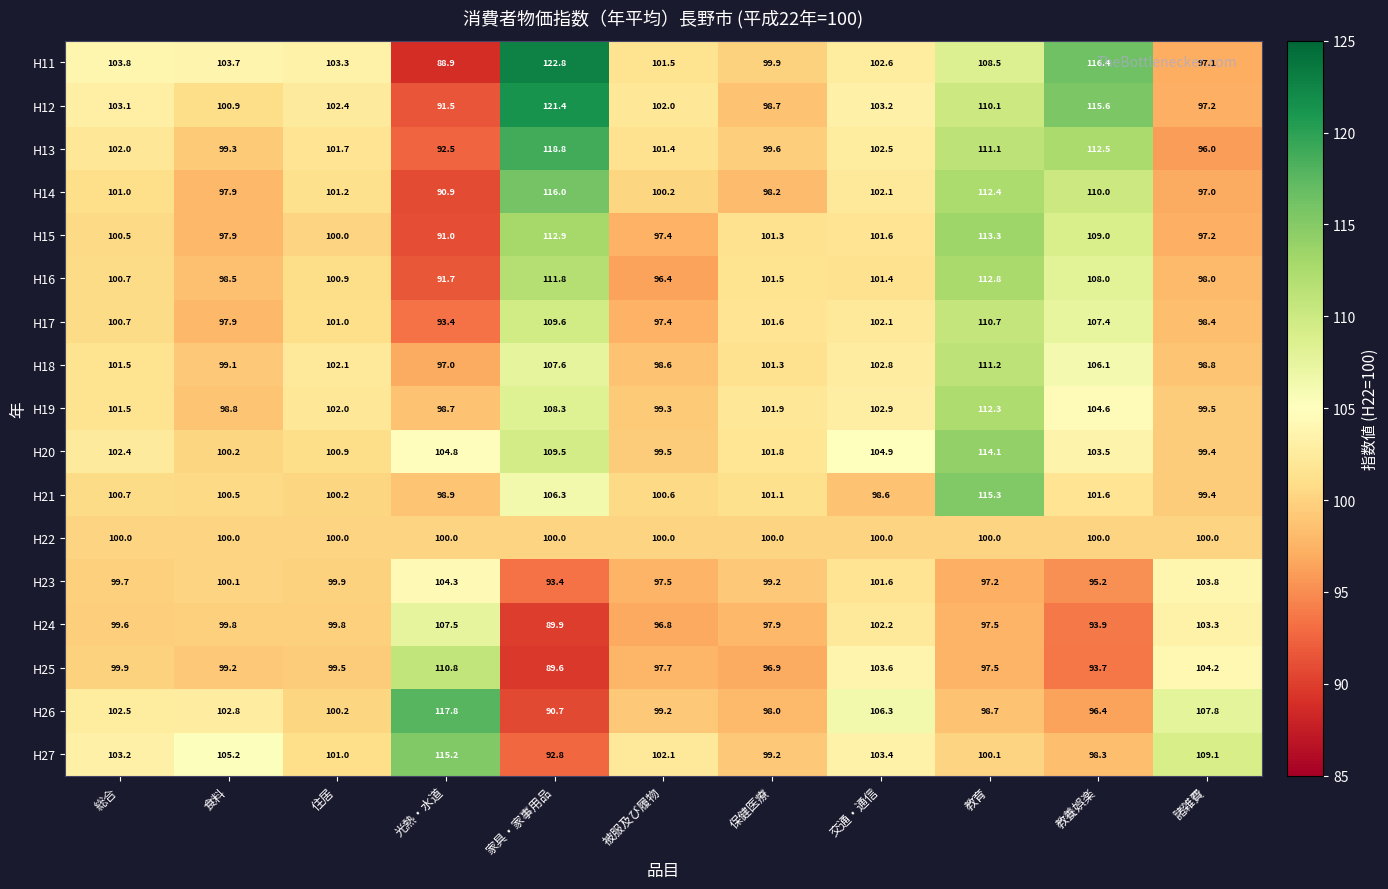

How many distinct data groups are displayed?

17